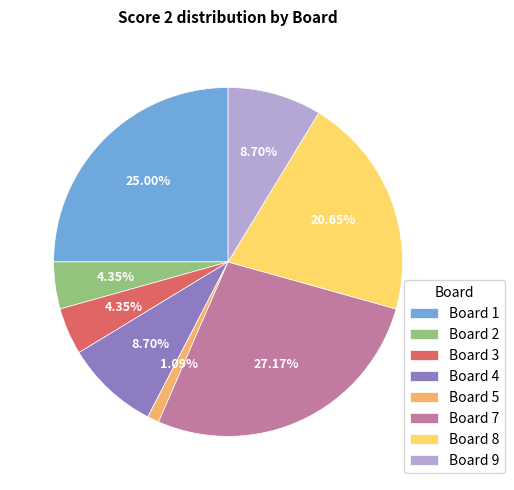

Approximately how many times larger is the value at Board 9 compared to Board 4?

1.0